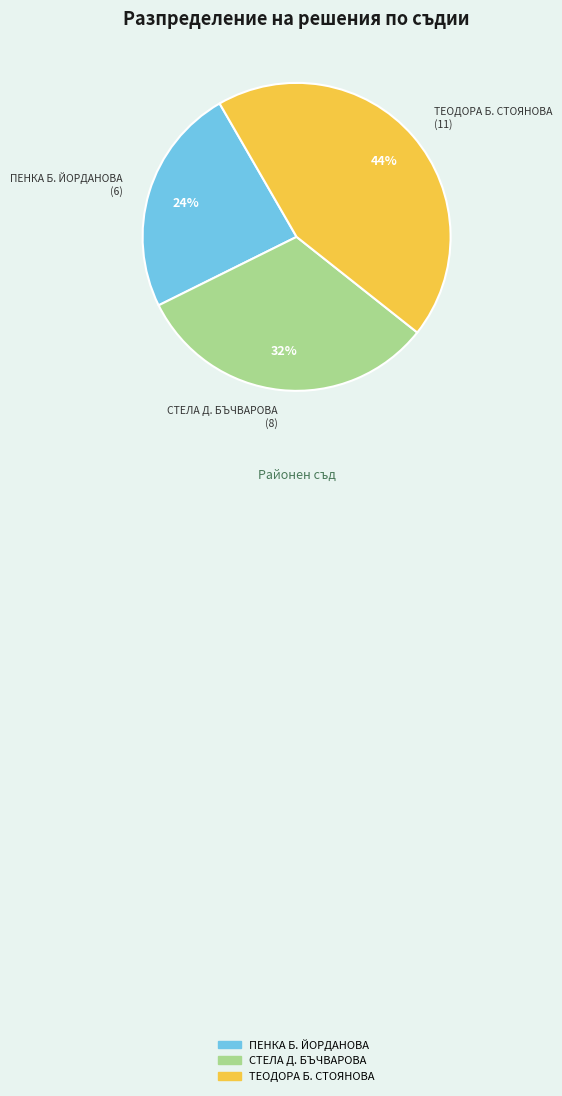

Rank the categories by value from highest to lowest.

ТЕОДОРА Б. СТОЯНОВА, СТЕЛА Д. БЪЧВАРОВА, ПЕНКА Б. ЙОРДАНОВА